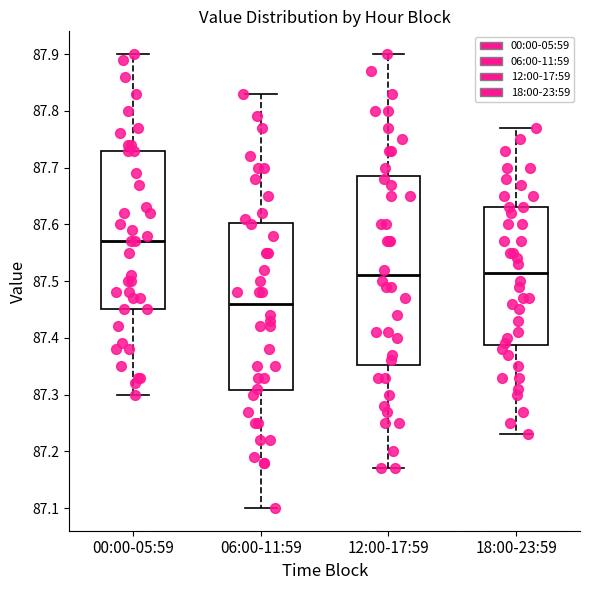

Comparing the boxes themselves (not the whiskers), which one is the tallest?

12:00-17:59